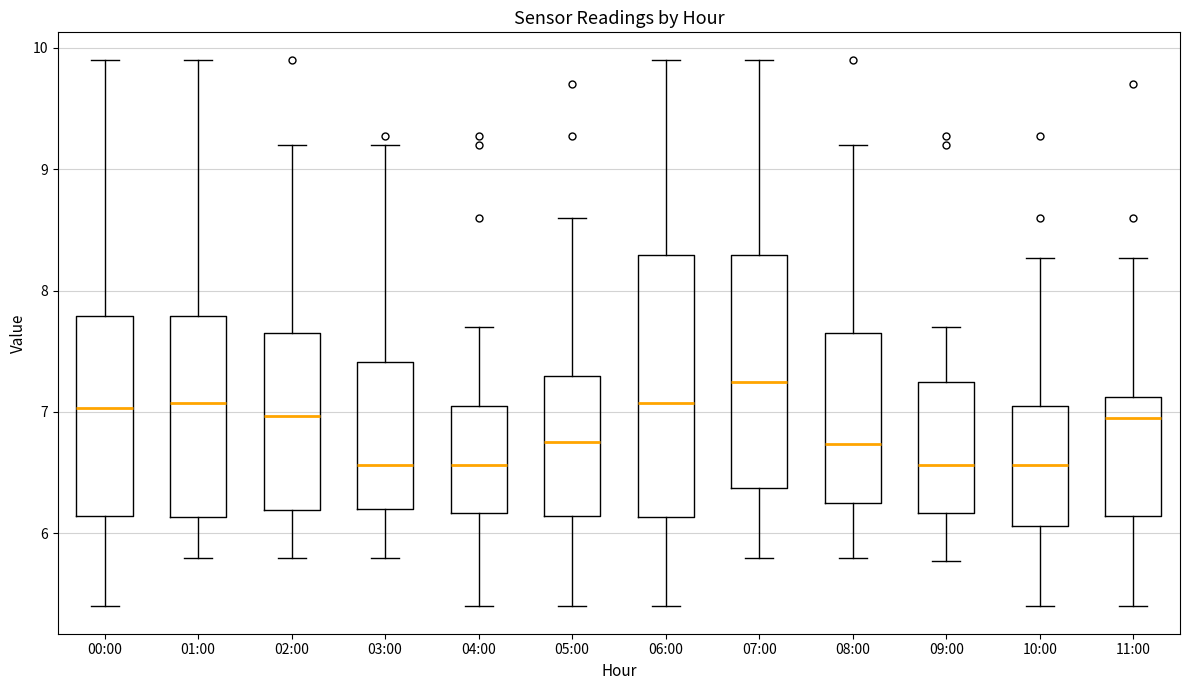

Reading left to right, transcribe this box plot: for each box, give where its median line is, the range the box spans, and where its two whiskers end, as read against the y-axis. The values are not printed on the chart, so give them approximately, as read against the axis.

00:00: median 7.0, box 6.1 to 7.8, whiskers 5.4 to 9.9
01:00: median 7.1, box 6.1 to 7.8, whiskers 5.8 to 9.9
02:00: median 7.0, box 6.2 to 7.6, whiskers 5.8 to 9.2
03:00: median 6.6, box 6.2 to 7.4, whiskers 5.8 to 9.2
04:00: median 6.6, box 6.2 to 7.1, whiskers 5.4 to 7.7
05:00: median 6.8, box 6.1 to 7.3, whiskers 5.4 to 8.6
06:00: median 7.1, box 6.1 to 8.3, whiskers 5.4 to 9.9
07:00: median 7.3, box 6.4 to 8.3, whiskers 5.8 to 9.9
08:00: median 6.7, box 6.3 to 7.6, whiskers 5.8 to 9.2
09:00: median 6.6, box 6.2 to 7.3, whiskers 5.8 to 7.7
10:00: median 6.6, box 6.1 to 7.1, whiskers 5.4 to 8.3
11:00: median 7.0, box 6.1 to 7.1, whiskers 5.4 to 8.3